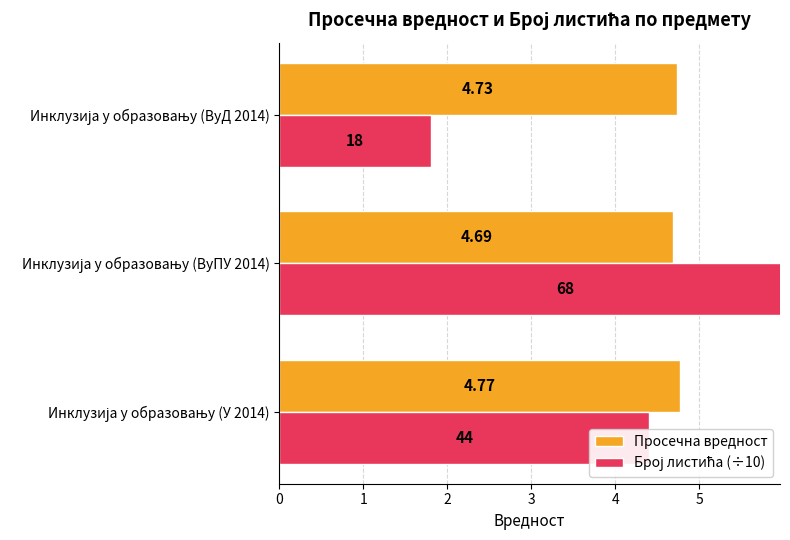

The Просечна вредност series shows 4.8 at Инклузија у образовању (У 2014). True or false?

True